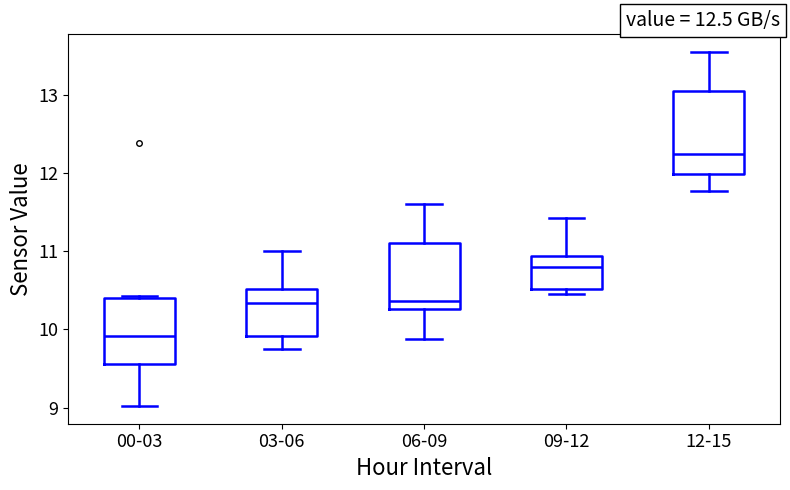

Reading left to right, transcribe this box plot: for each box, give where its median line is, the range the box spans, and where its two whiskers end, as read against the y-axis. The values are not printed on the chart, so give them approximately, as read against the axis.

00-03: median 9.9, box 9.6 to 10.4, whiskers 9.0 to 10.4
03-06: median 10.3, box 9.9 to 10.5, whiskers 9.8 to 11.0
06-09: median 10.4, box 10.3 to 11.1, whiskers 9.9 to 11.6
09-12: median 10.8, box 10.5 to 10.9, whiskers 10.5 (just below the box's lower edge) to 11.4
12-15: median 12.3, box 12.0 to 13.0, whiskers 11.8 to 13.6